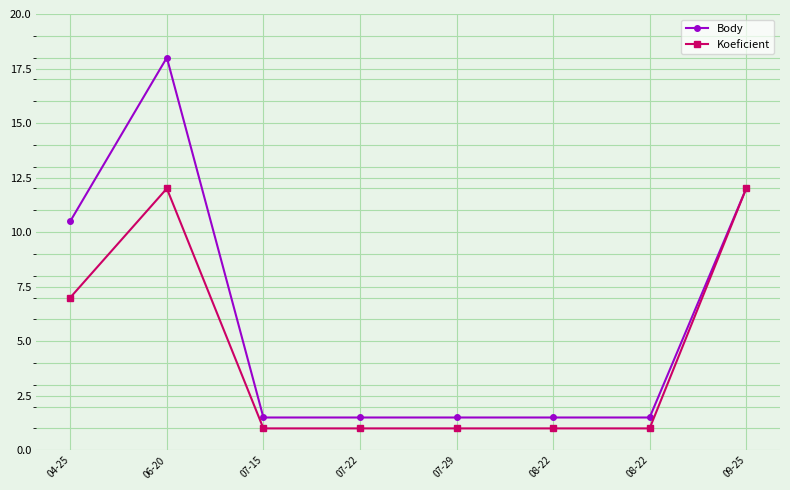

How many lines are shown in the chart?

2